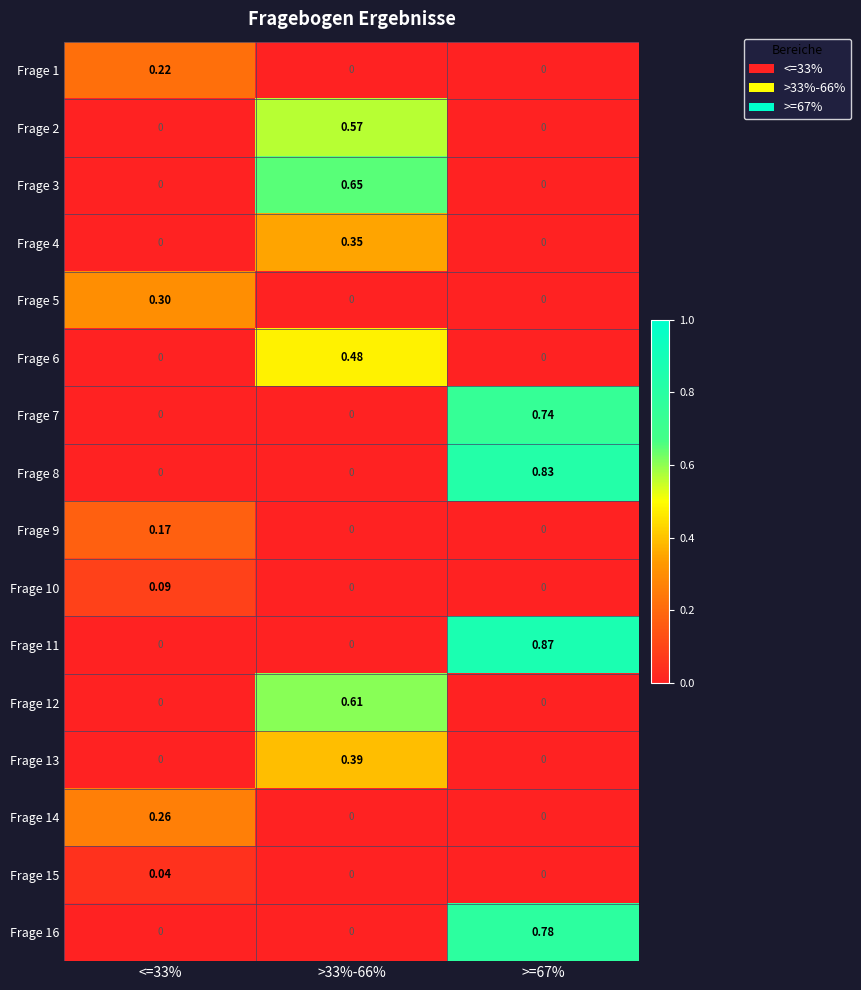

Is the value of Frage 10 at >33%-66% greater than the value of Frage 4 at >33%-66%?

No